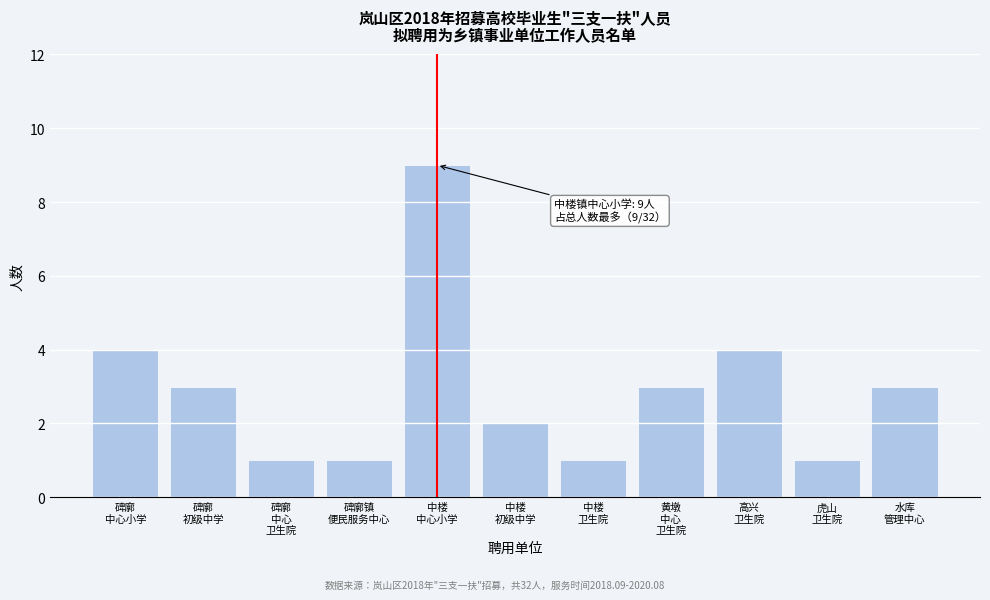

Reading left to right, transcribe all the data shown in this chart.

4	3	1	1	9	2	1	3	4	1	3